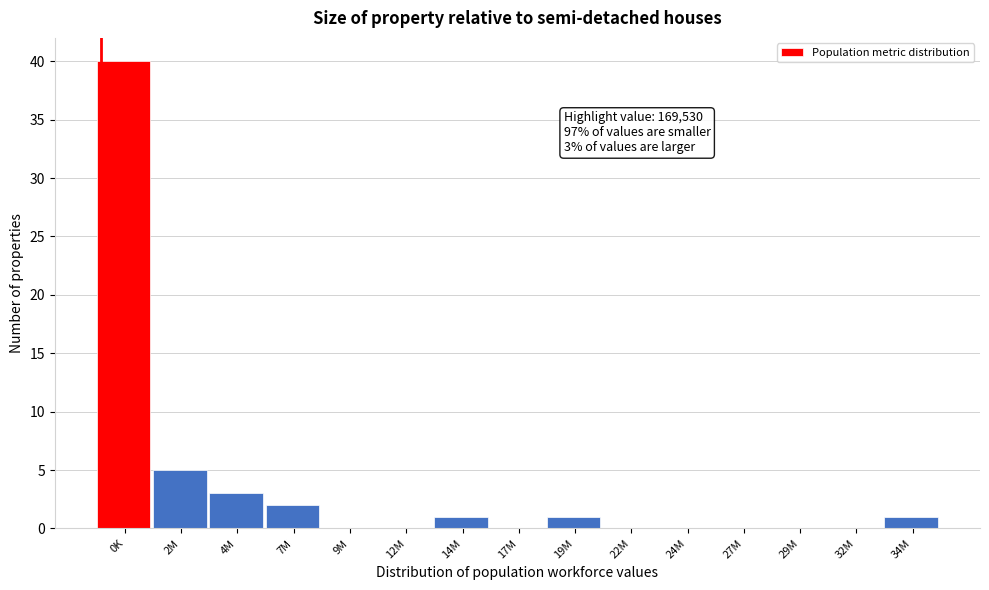

Reading left to right, what are all the values shown in this chart?

0K=40	2M=5	4M=3	7M=2	9M=0	12M=0	14M=1	17M=0	19M=1	22M=0	24M=0	27M=0	29M=0	32M=0	34M=1